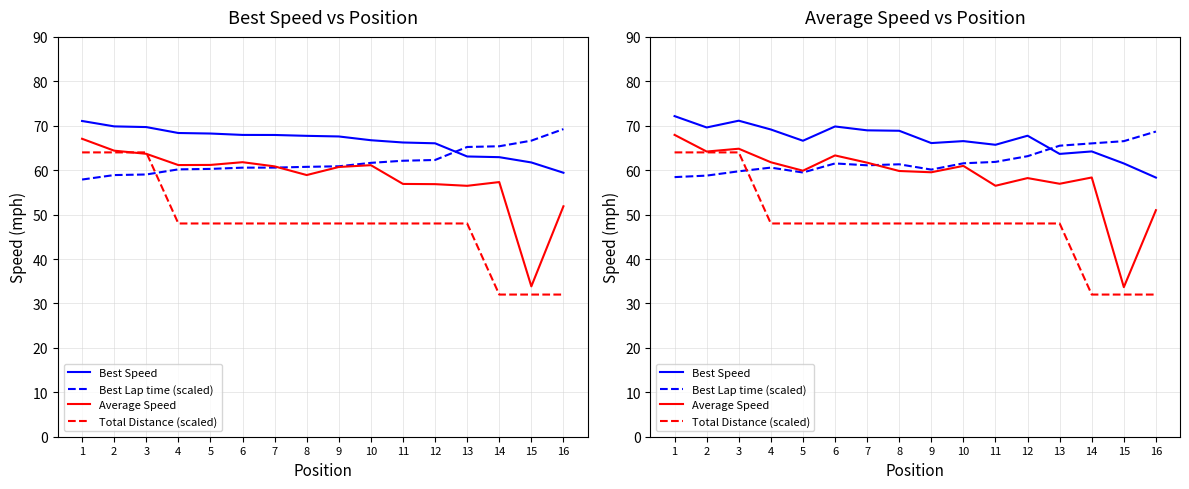

Does the chart display data point markers on the line(s)?

No